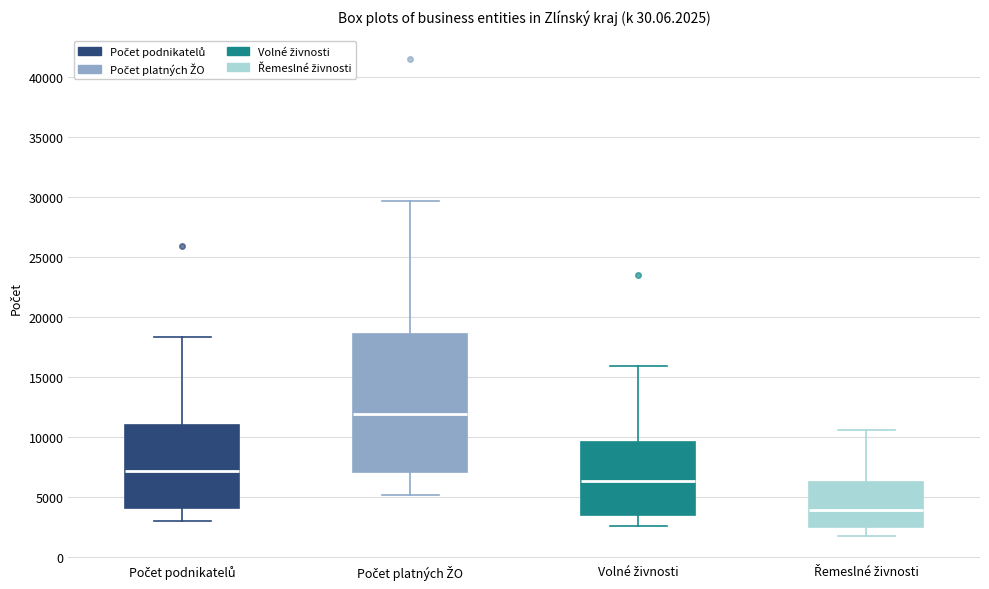

Comparing the boxes themselves (not the whiskers), which one is the tallest?

Počet platných ŽO